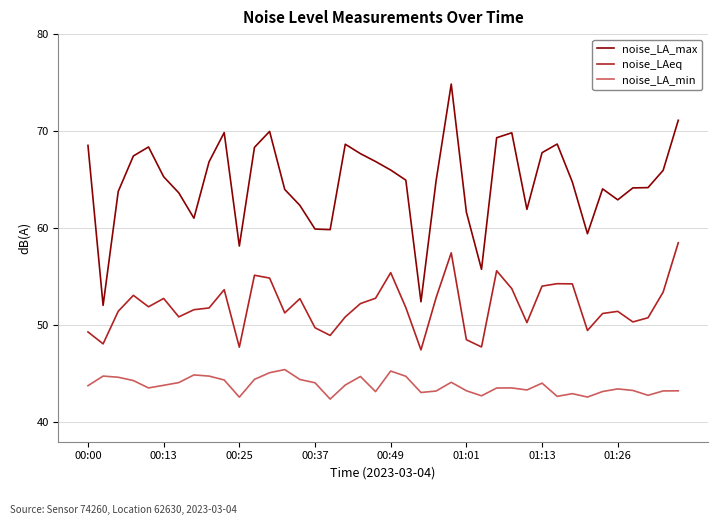

True or false: noise_LA_min and noise_LA_max cross at least once.

False